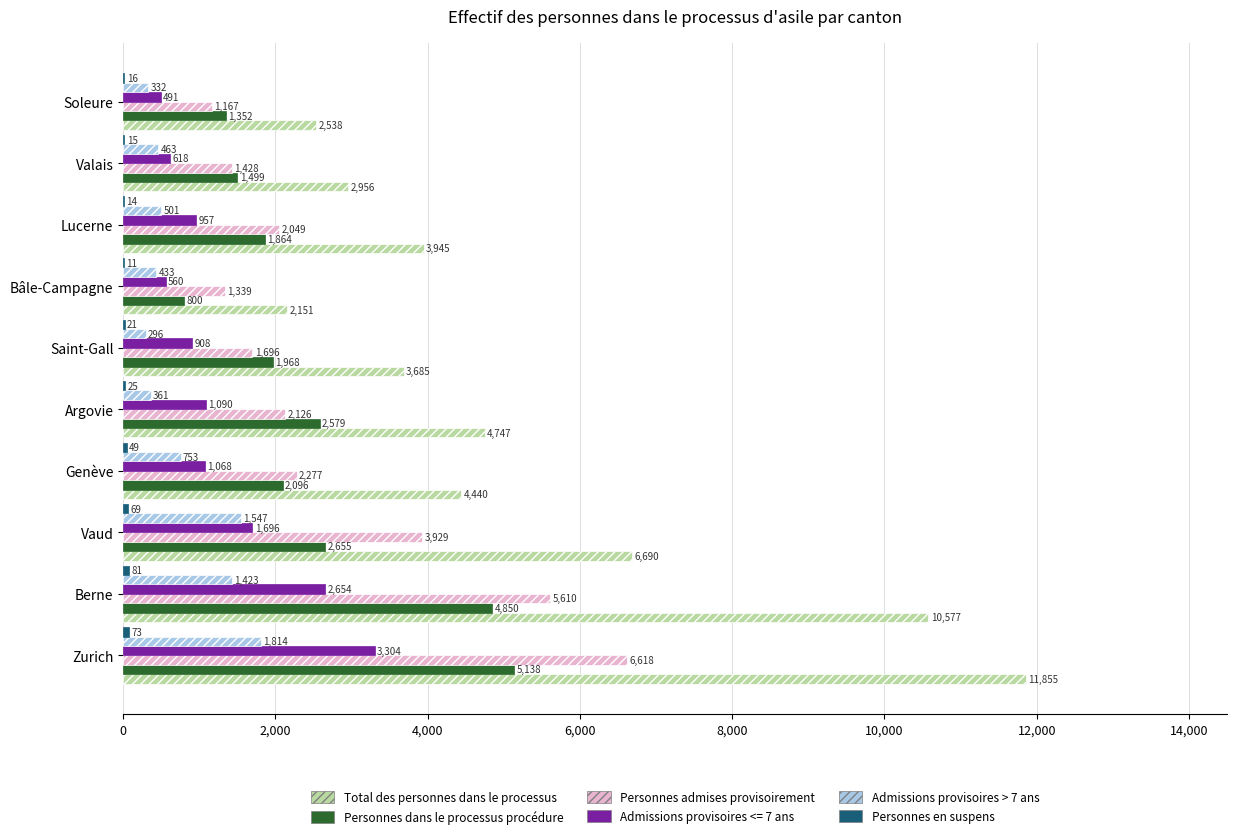

Between Zurich and Vaud, which series saw the biggest shift?

Total des personnes dans le processus